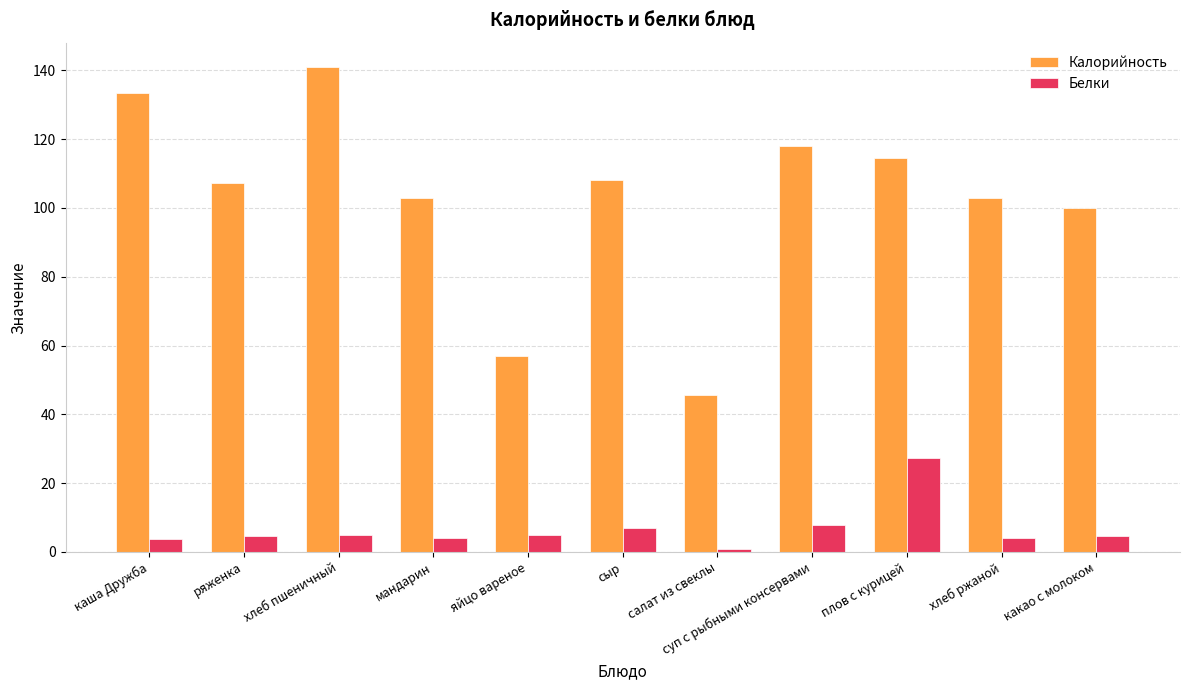

Which category has the lowest value across all series?

салат из свеклы